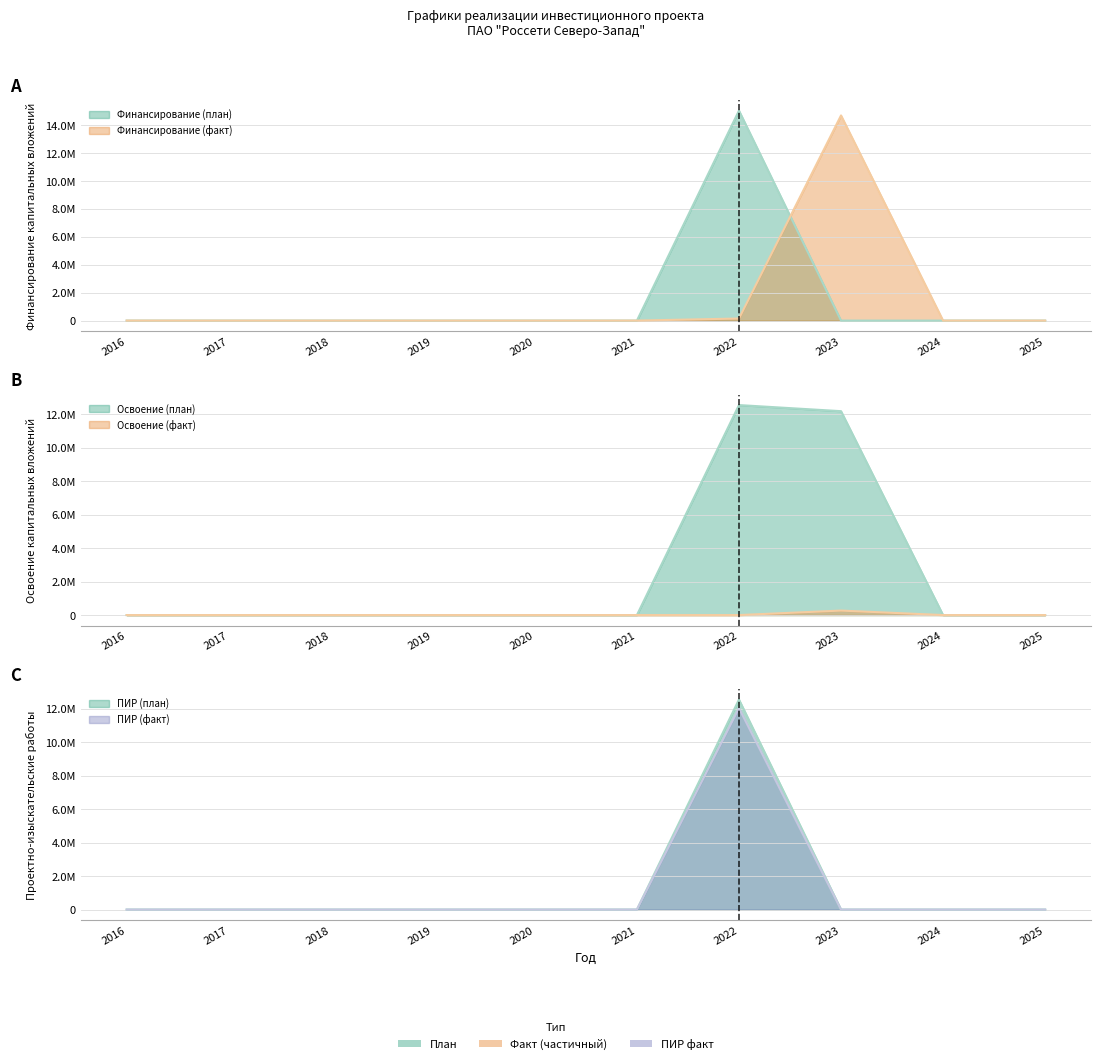

At which category does the chart reach its peak across all series?

2022